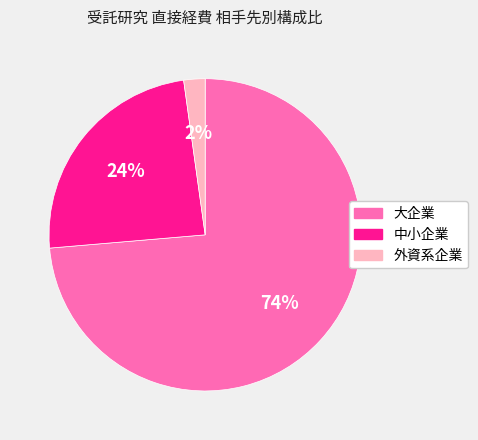

Is the sum of 大企業 and 外資系企業 greater than half?

Yes